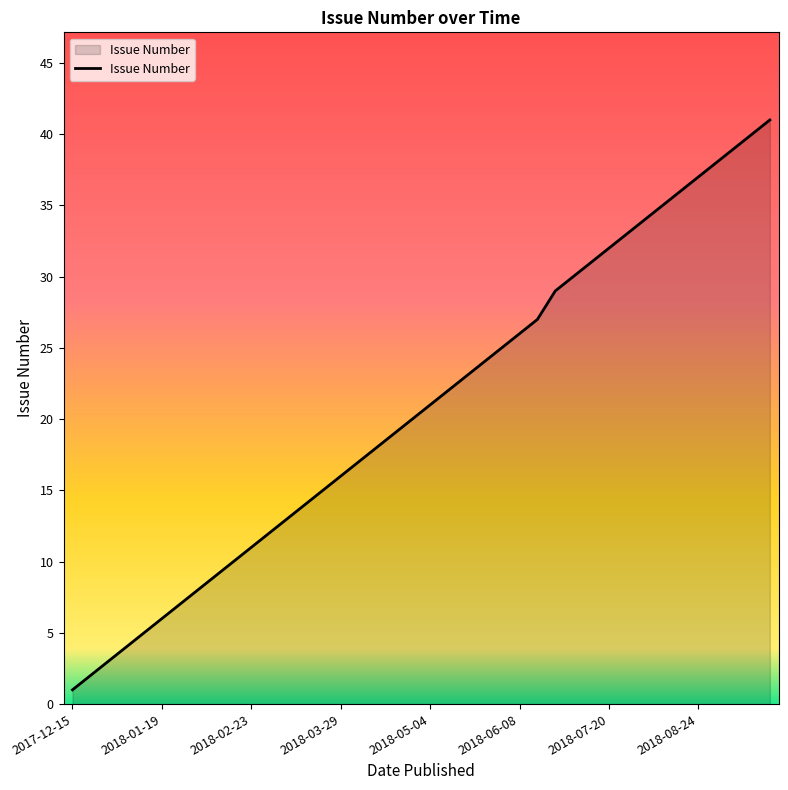

What is the difference between the maximum and second lowest values?

39